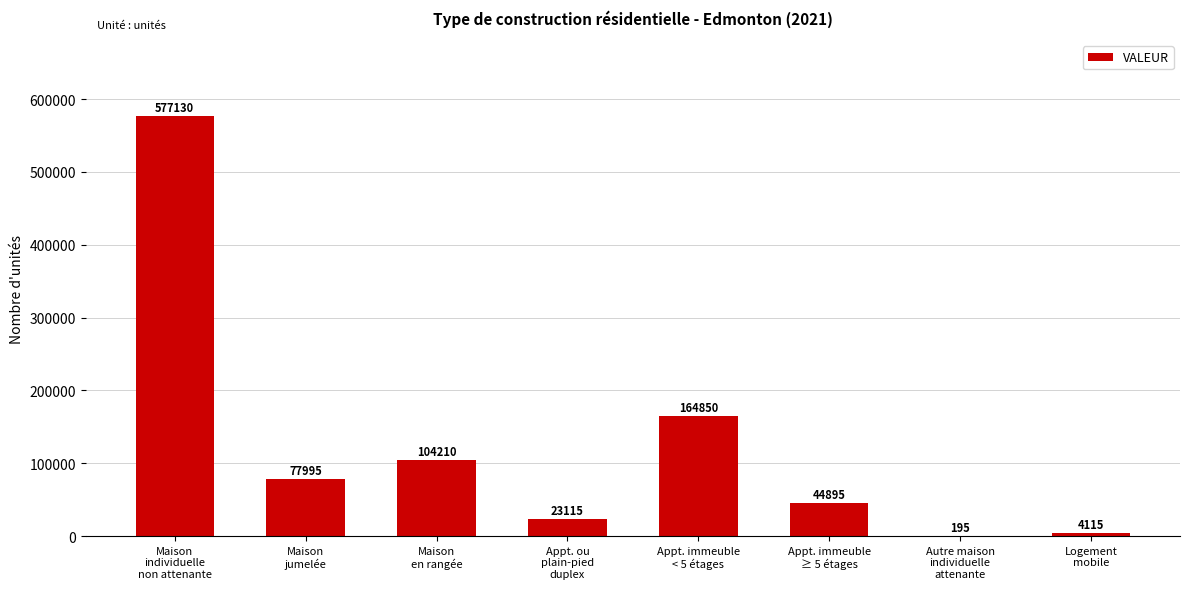

Approximately how many times larger is the value at Appt. immeuble
< 5 étages compared to Logement
mobile?

40.1